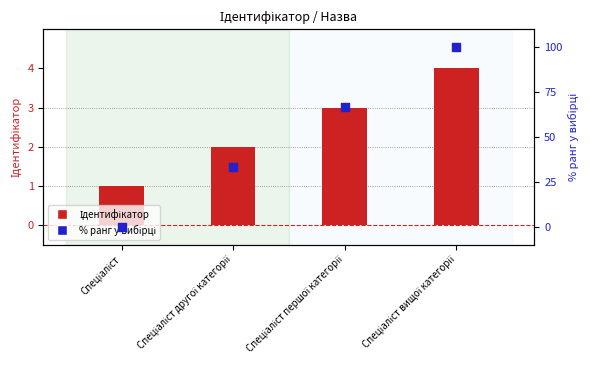

Which series reaches the minimum Y coordinate?

% ранг у вибірці